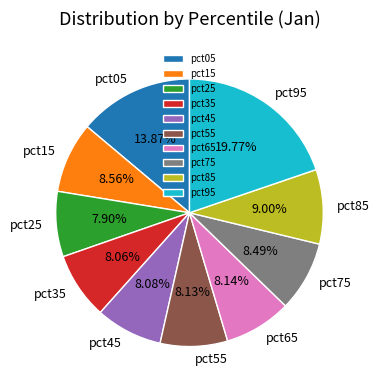

Which has a higher value, pct05 or pct55?

pct05